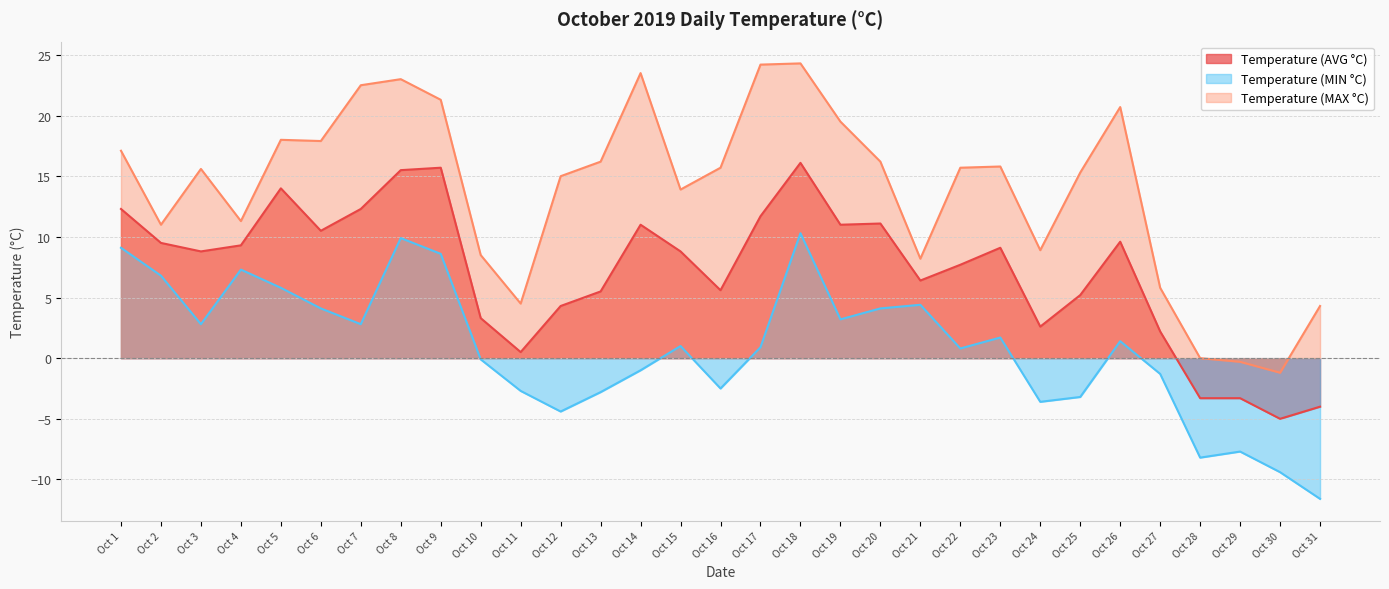

What is the total value across all series at Oct 20?

31.4